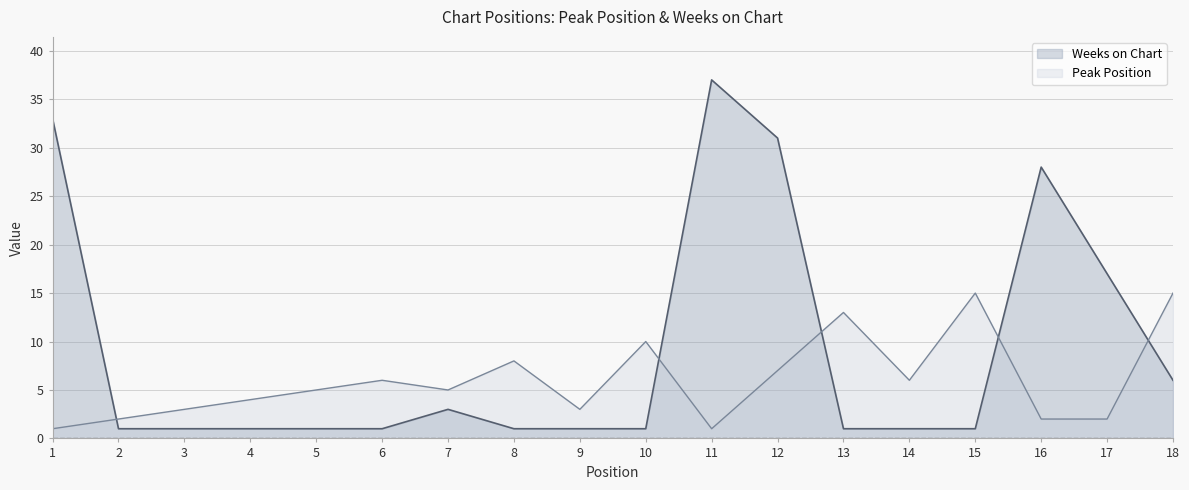

Where is Weeks on Chart nearest to the value 19?

17